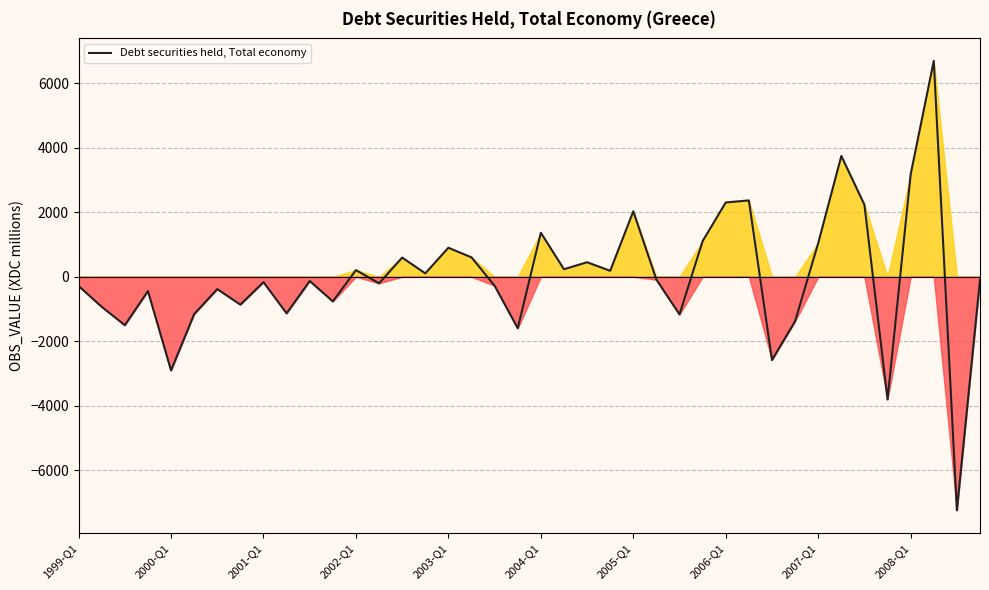

What is the minimum value for Debt securities held, Total economy?

-7245.0